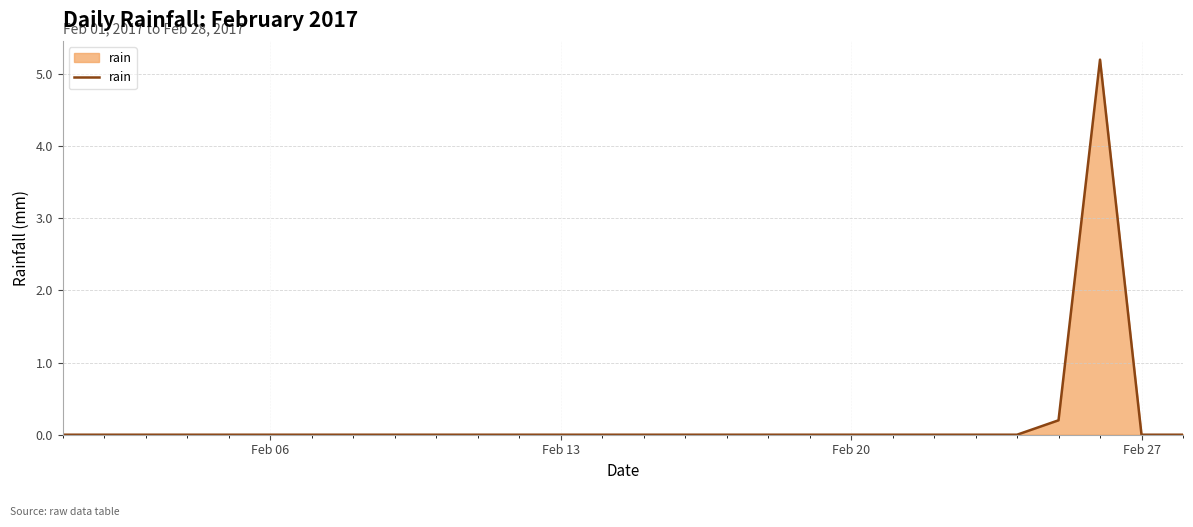

Reading left to right, transcribe all the data shown in this chart.

0.0	0.0	0.0	0.0	0.0	0.0	0.0	0.0	0.0	0.0	0.0	0.0	0.0	0.0	0.0	0.0	0.0	0.0	0.0	0.0	0.0	0.0	0.0	0.0	0.2	5.2	0.0	0.0